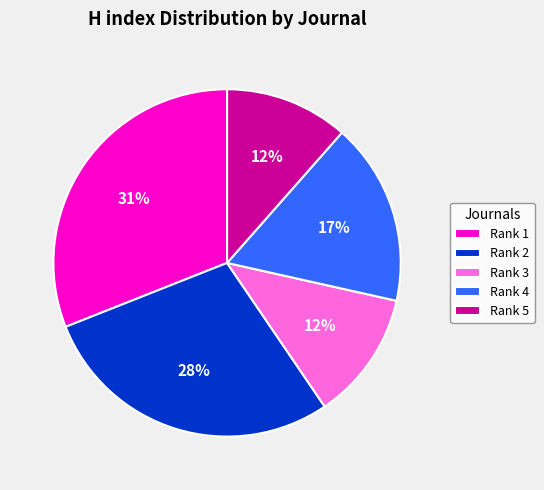

To the nearest percent, what percentage of the pie is Rank 2?

28%